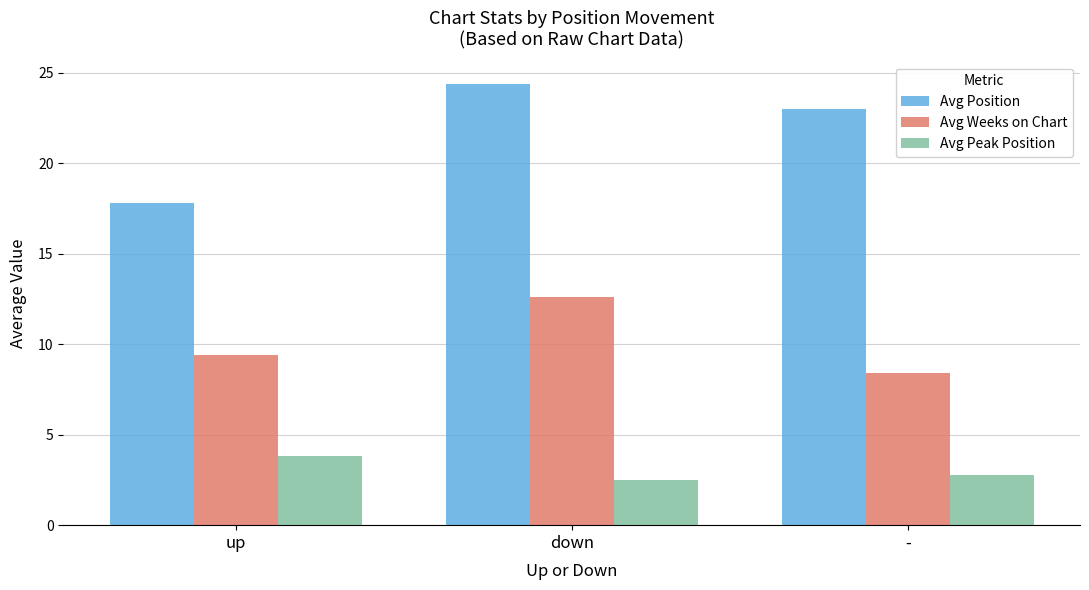

At how many categories does at least one series exceed 15?

3